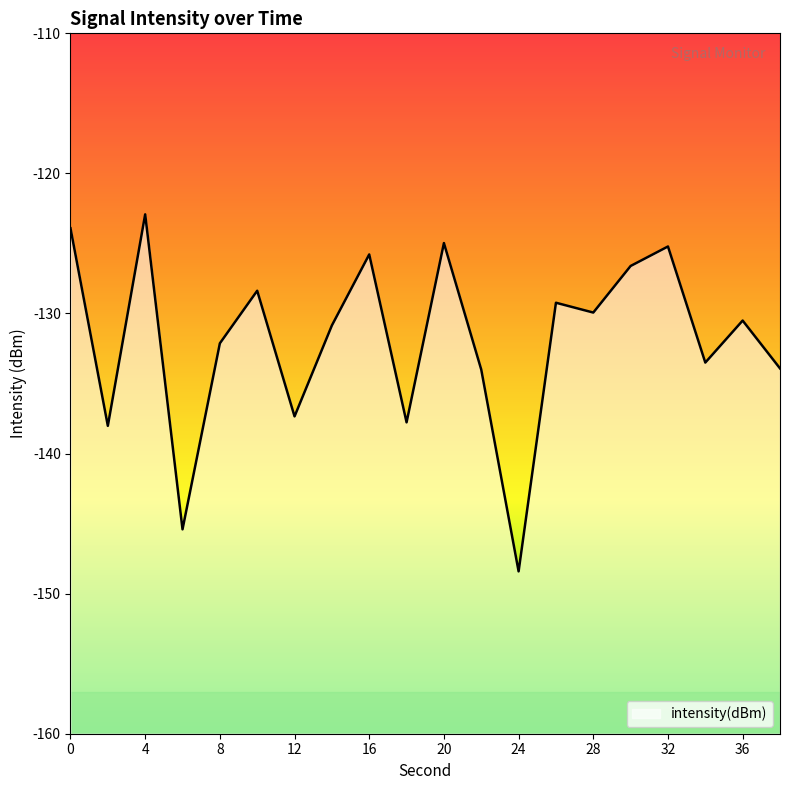

Which label corresponds to the largest value in the chart?

4